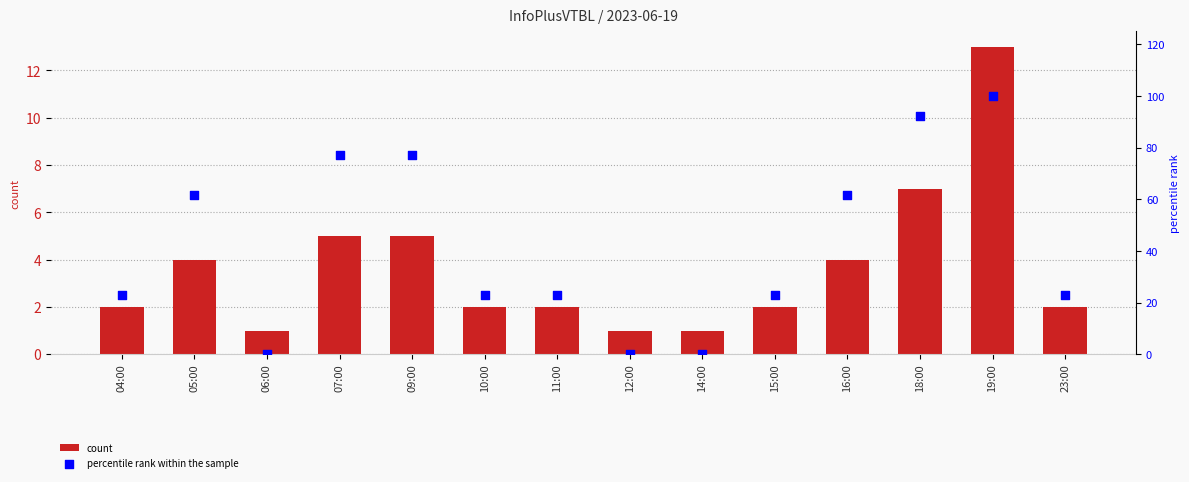

At which category is the sum across all series the highest?

19:00